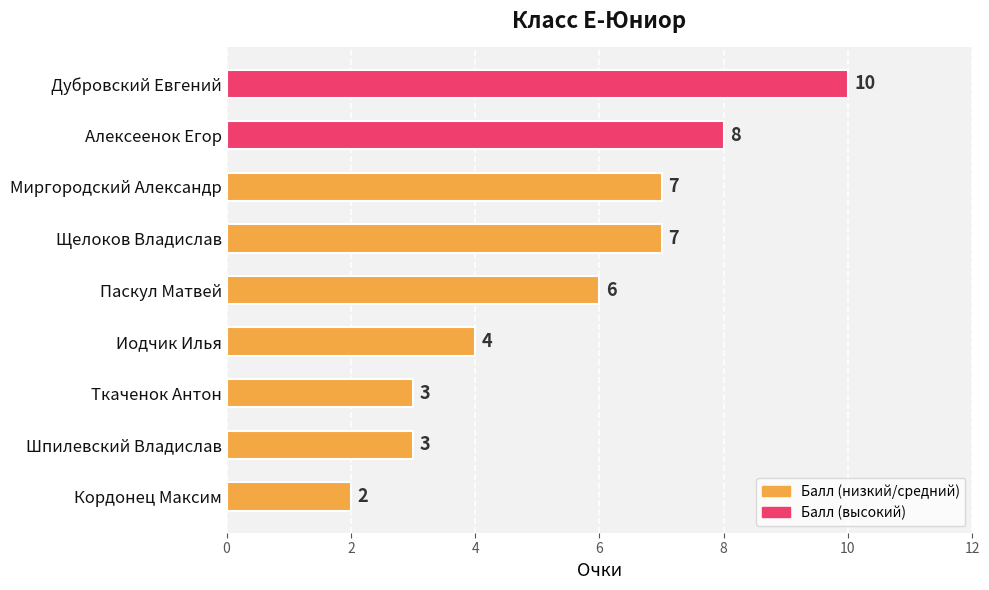

Does the chart contain stacked bars?

No